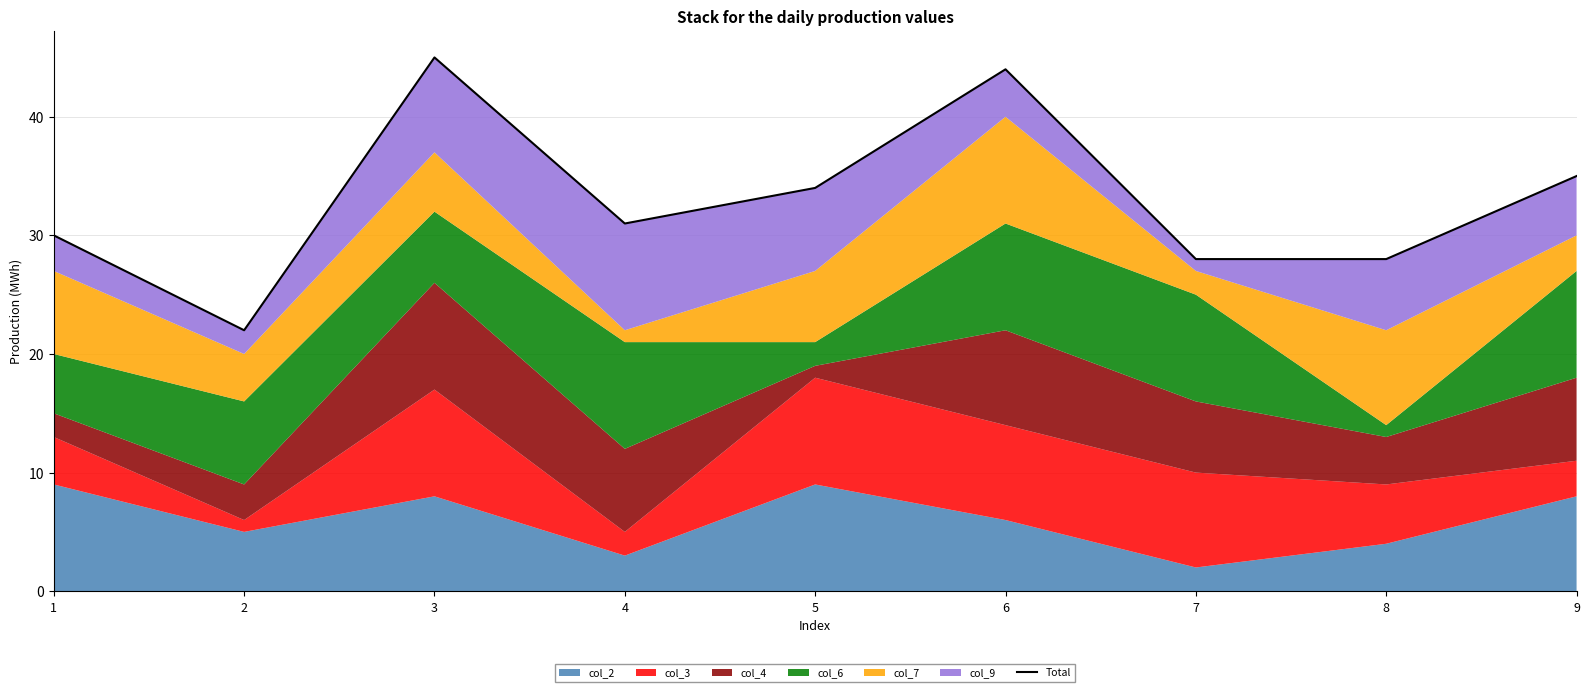

The value at 1 is 43. True or false?

False